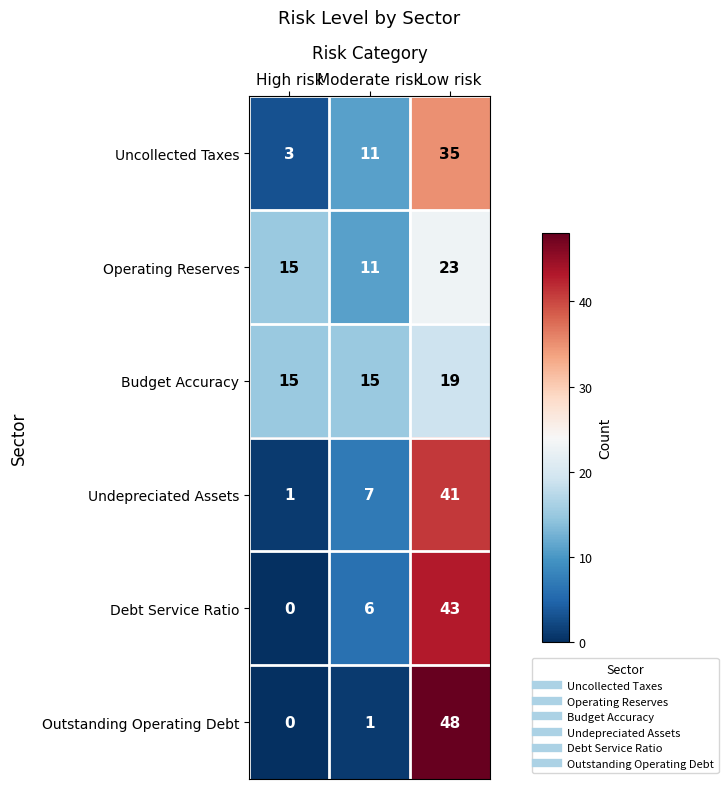

What value does the Undepreciated Assets series have at Low risk?

41